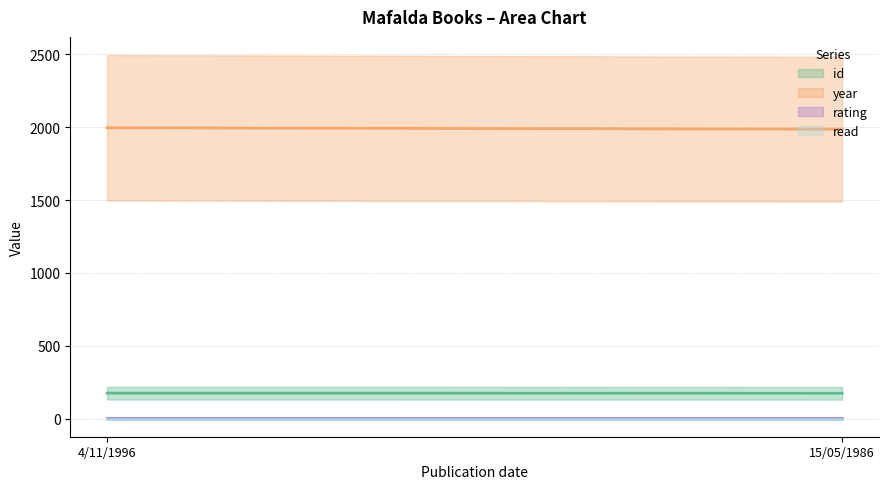

Reading left to right, extract all data points from this chart.

id: 4/11/1996=175	15/05/1986=174
year: 4/11/1996=1996	15/05/1986=1986
rating: 4/11/1996=5	15/05/1986=5
read: 4/11/1996=1	15/05/1986=1